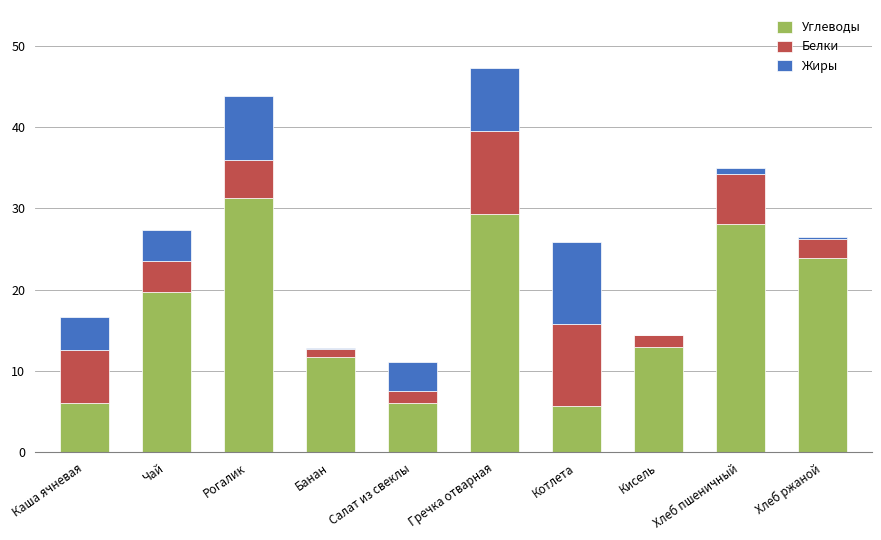

What is the maximum value for Углеводы?

31.3